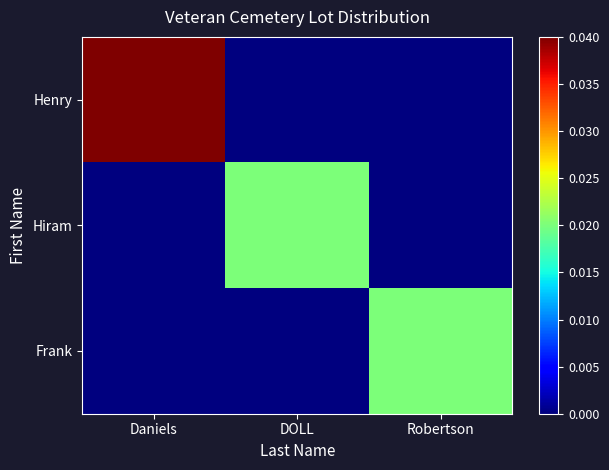

At which category does the chart reach its peak across all series?

Daniels